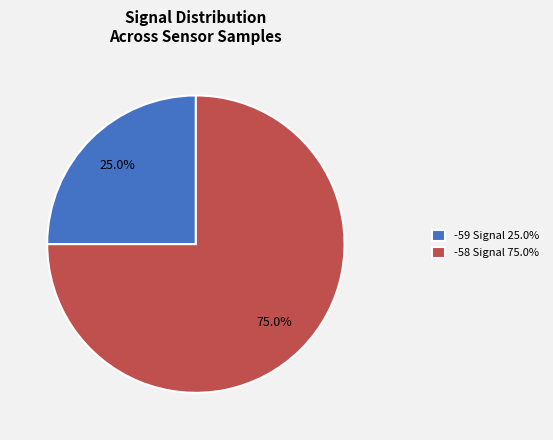

Approximately how many times larger is the value at -59 Signal 25.0% compared to -58 Signal 75.0%?

0.3